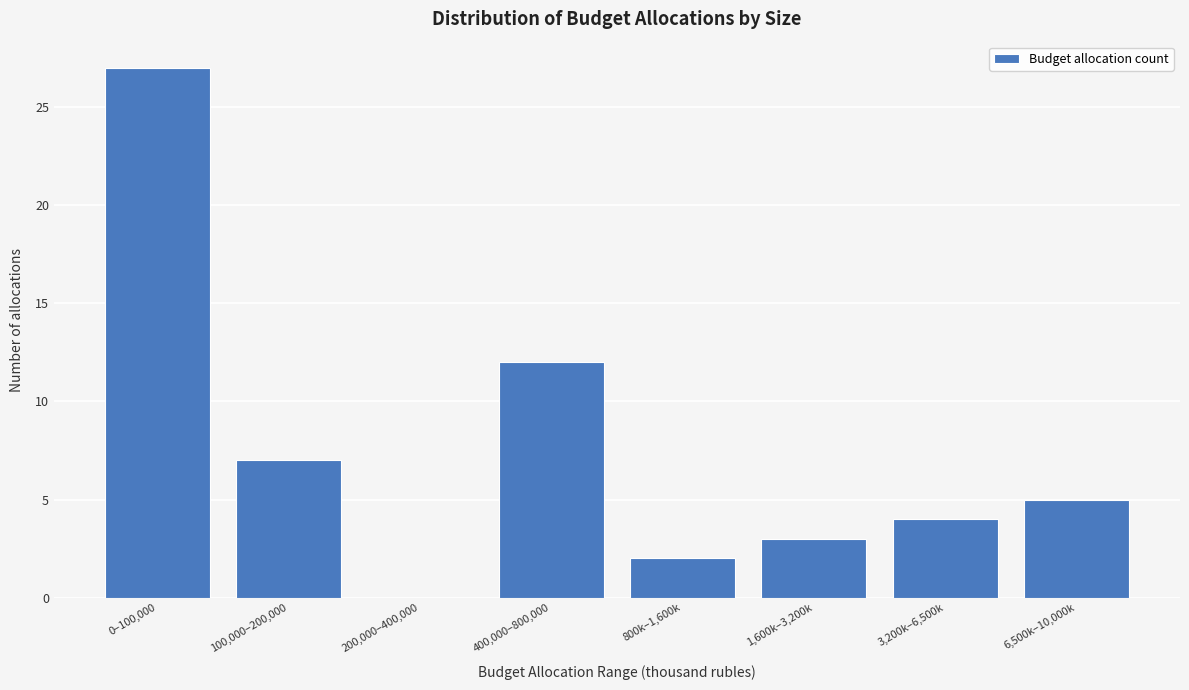

Reading left to right, what are all the values shown in this chart?

0–100,000=27	100,000–200,000=7	200,000–400,000=0	400,000–800,000=12	800k–1,600k=2	1,600k–3,200k=3	3,200k–6,500k=4	6,500k–10,000k=5